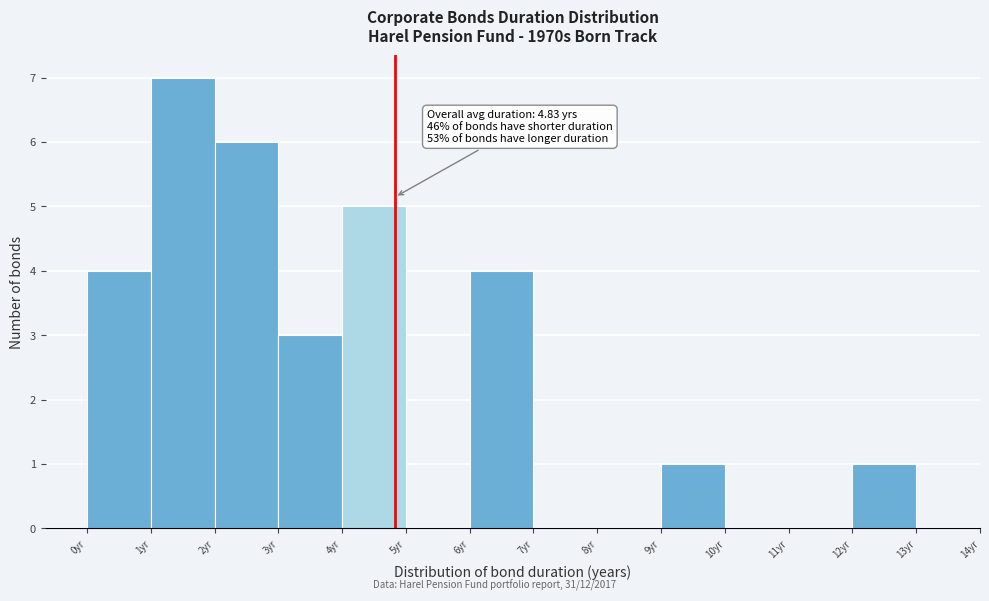

Over which range of the x-axis is the bar tallest?

1 to 2